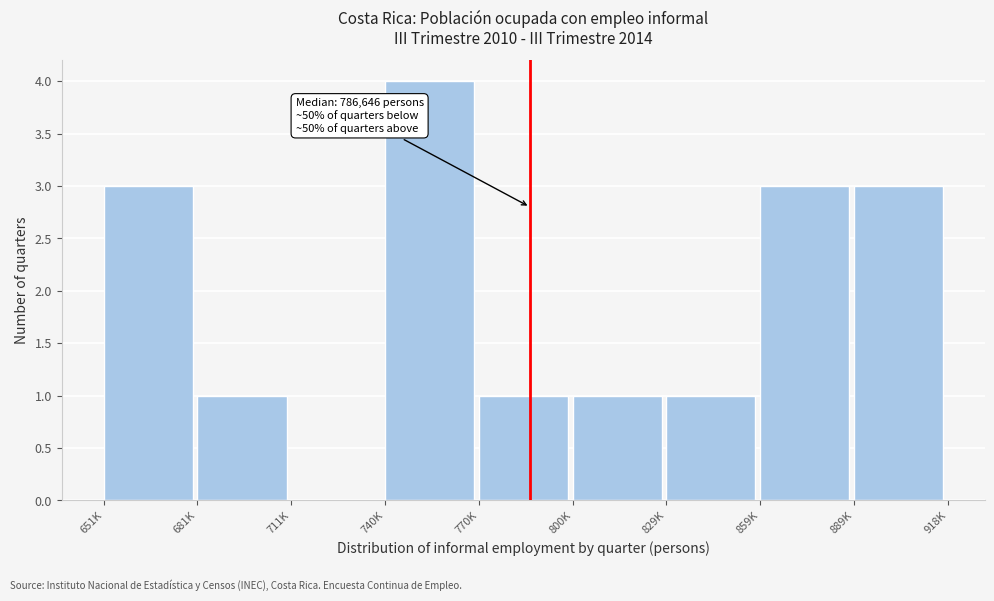

Reading left to right, list all the values displayed in this chart.

651K=3	681K=1	711K=0	740K=4	770K=1	800K=1	829K=1	859K=3	889K=3